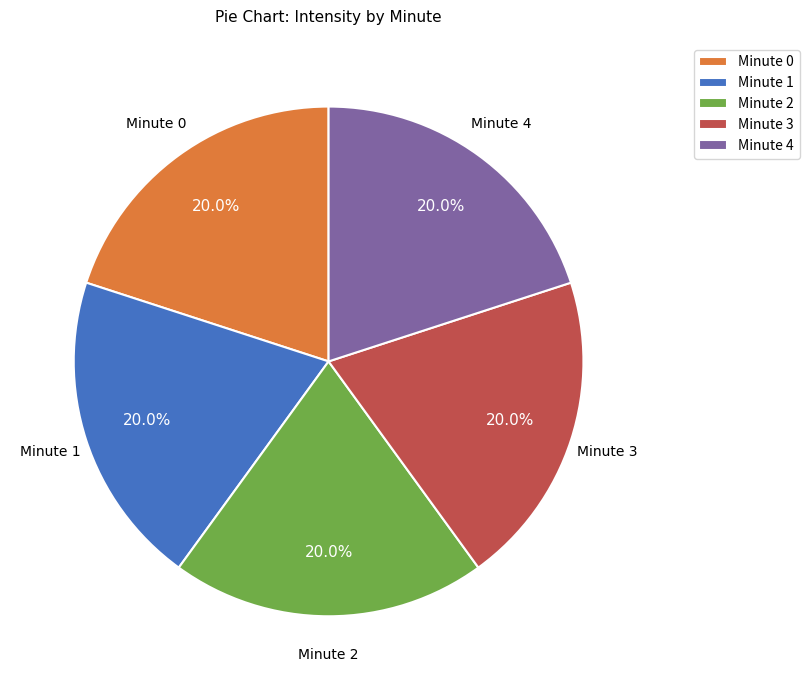

What is the ratio of the value at Minute 4 to the value at Minute 2?

1.0